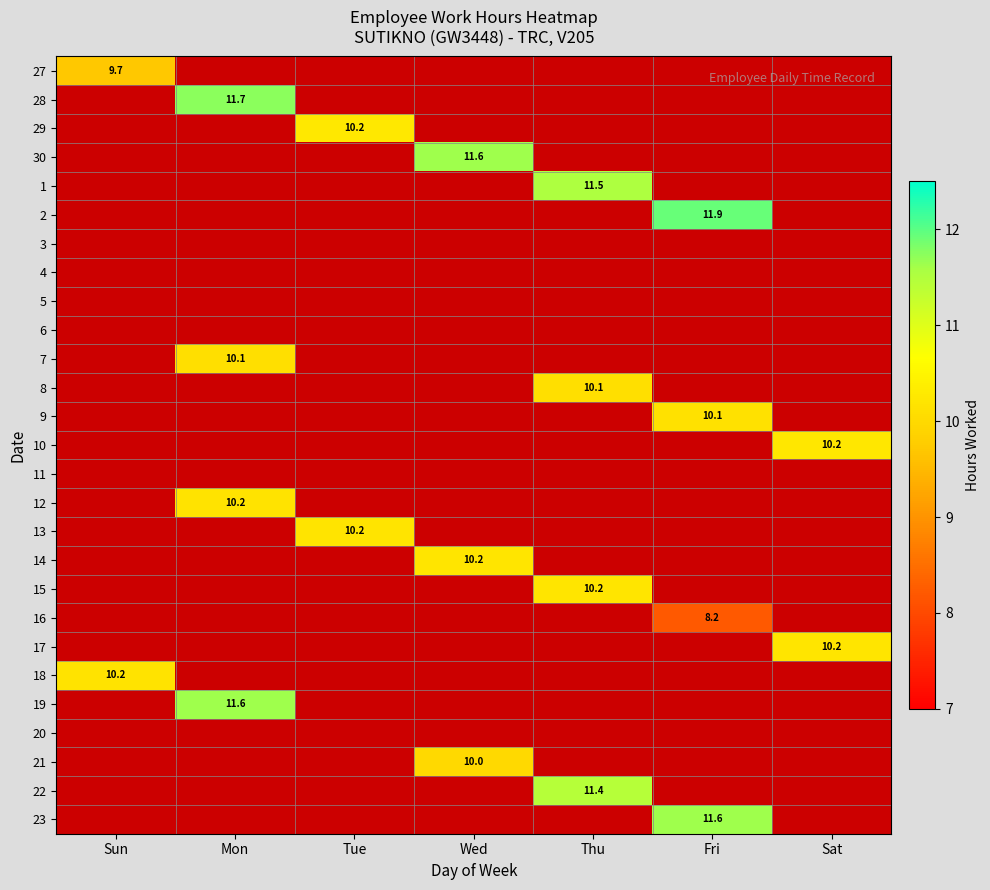

The 23 series shows 11.6 at Fri. True or false?

True